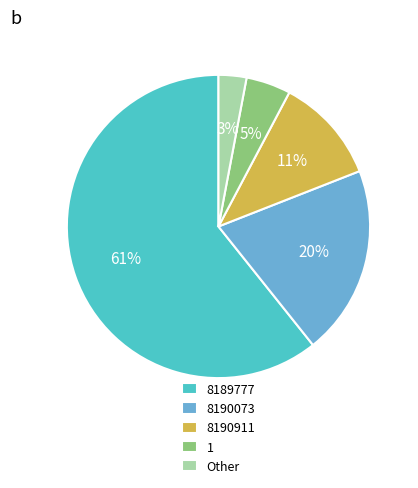

Combined, do 8189777 and Other account for over 50%?

Yes